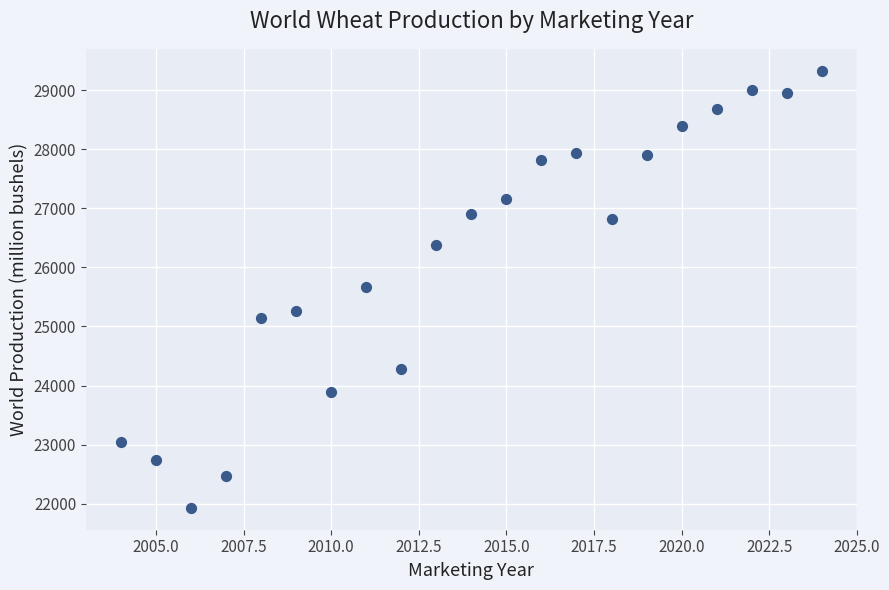

What is the range of Y values (max minus min)?

7398.4